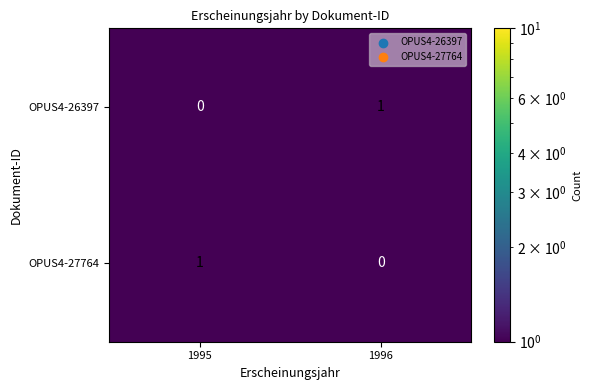

At 1996, list the series in order from smallest to largest.

OPUS4-27764, OPUS4-26397